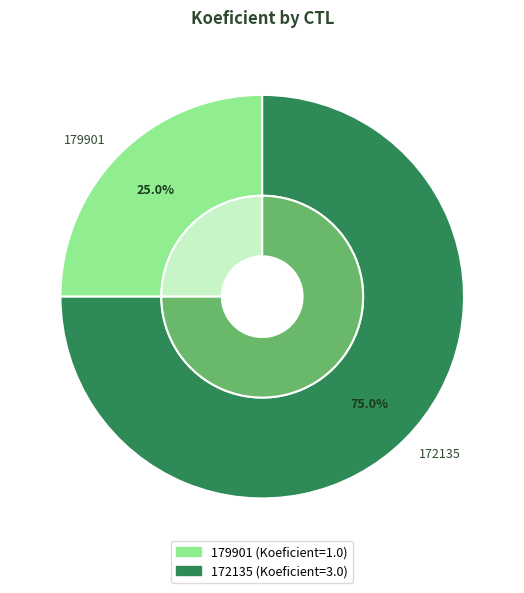

What is the ratio of the value at 179901 to the value at 172135?

0.3